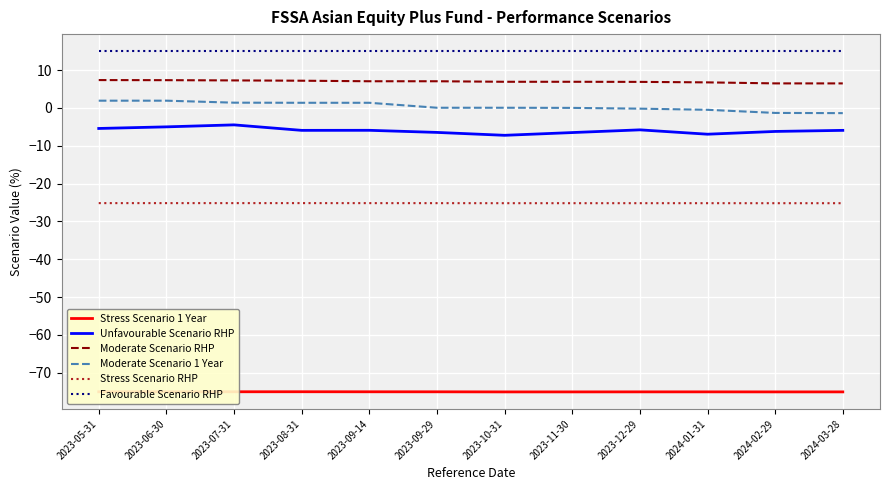

What is the total value across all series at 2023-09-14?

-82.7